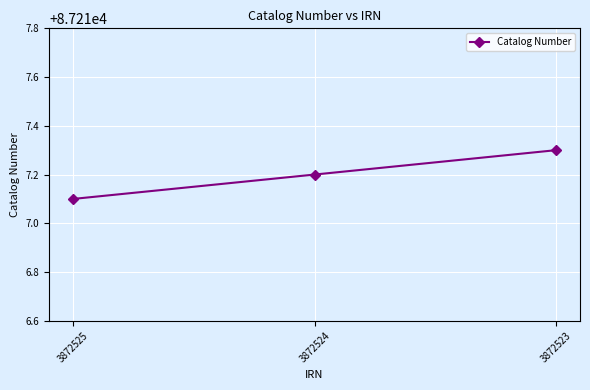

List the labels in order of value, largest first.

3872523, 3872524, 3872525